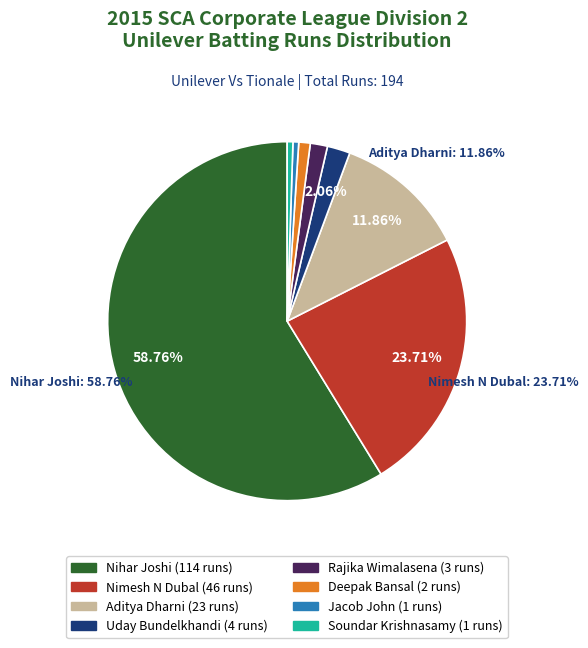

Is there a majority slice in this chart?

Yes